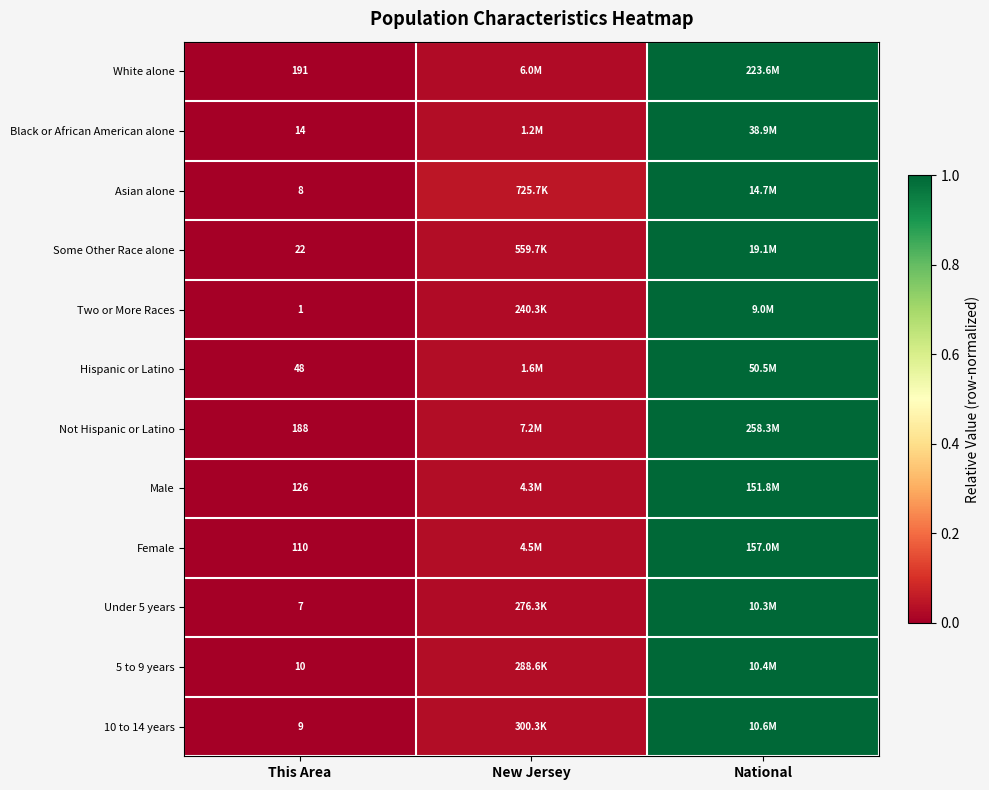

What is the total value across all series at National?

12.0